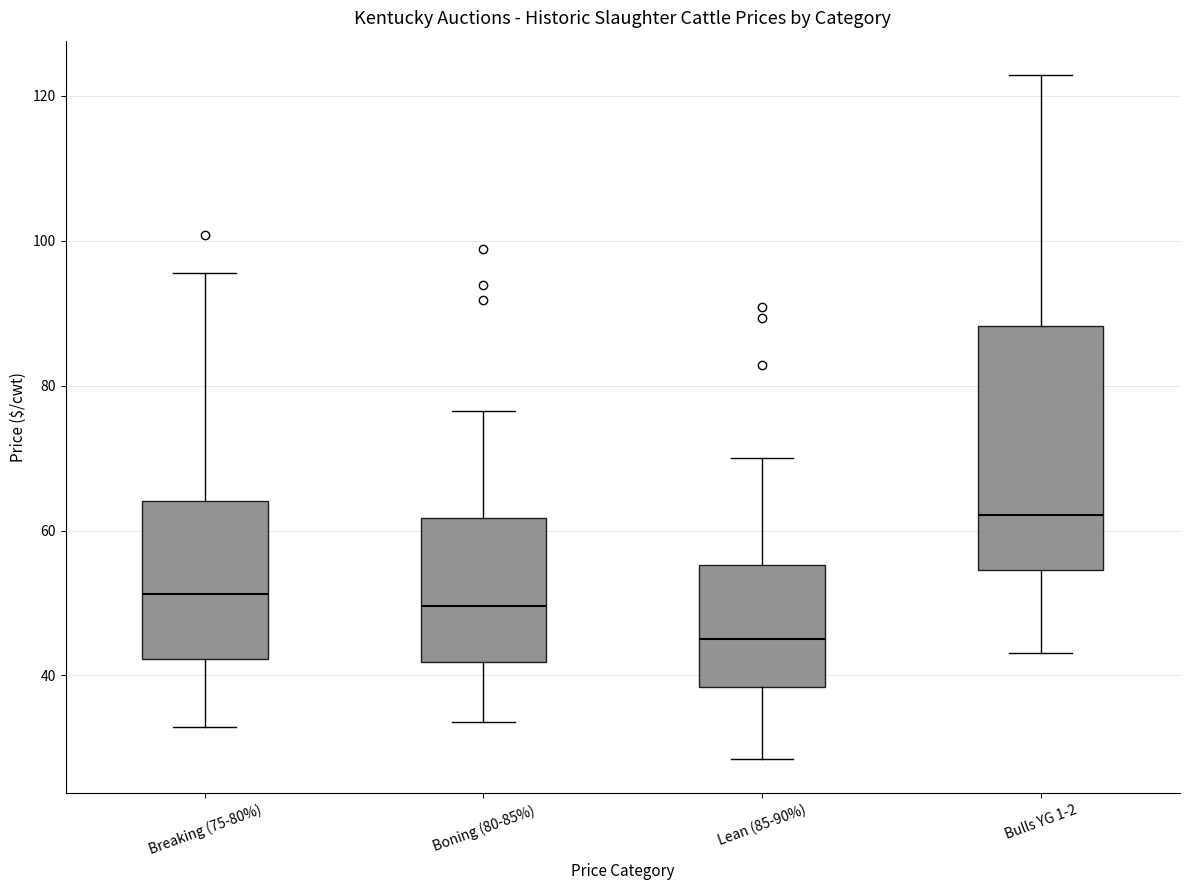

Comparing the boxes themselves (not the whiskers), which one is the tallest?

Bulls YG 1-2